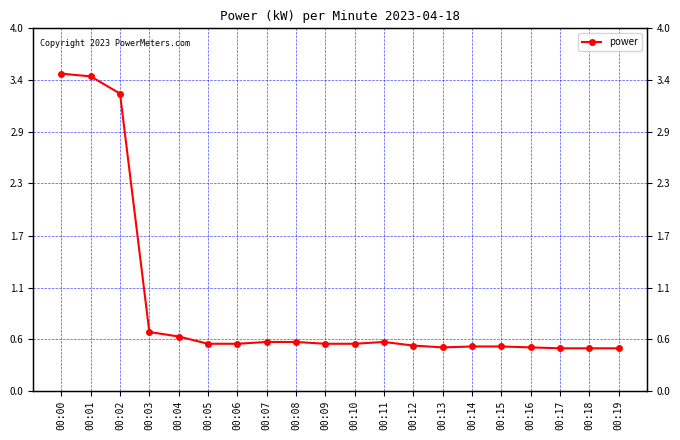

True or false: the data shows 0.4 at 00:04.

False